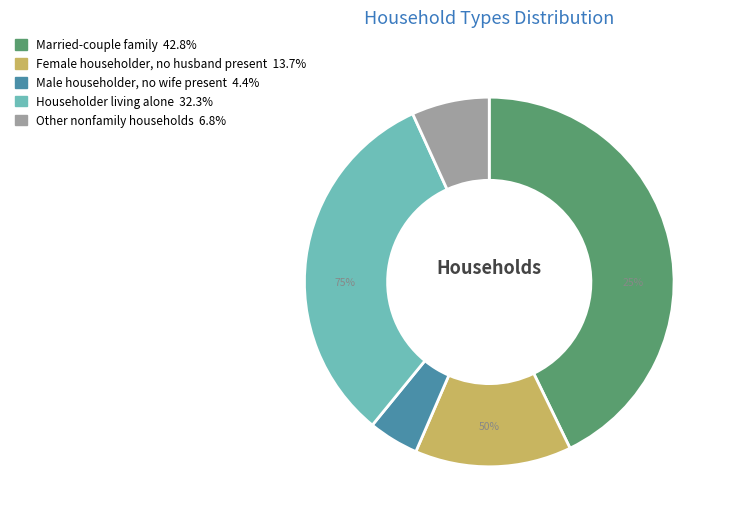

Does any single category account for the majority?

No